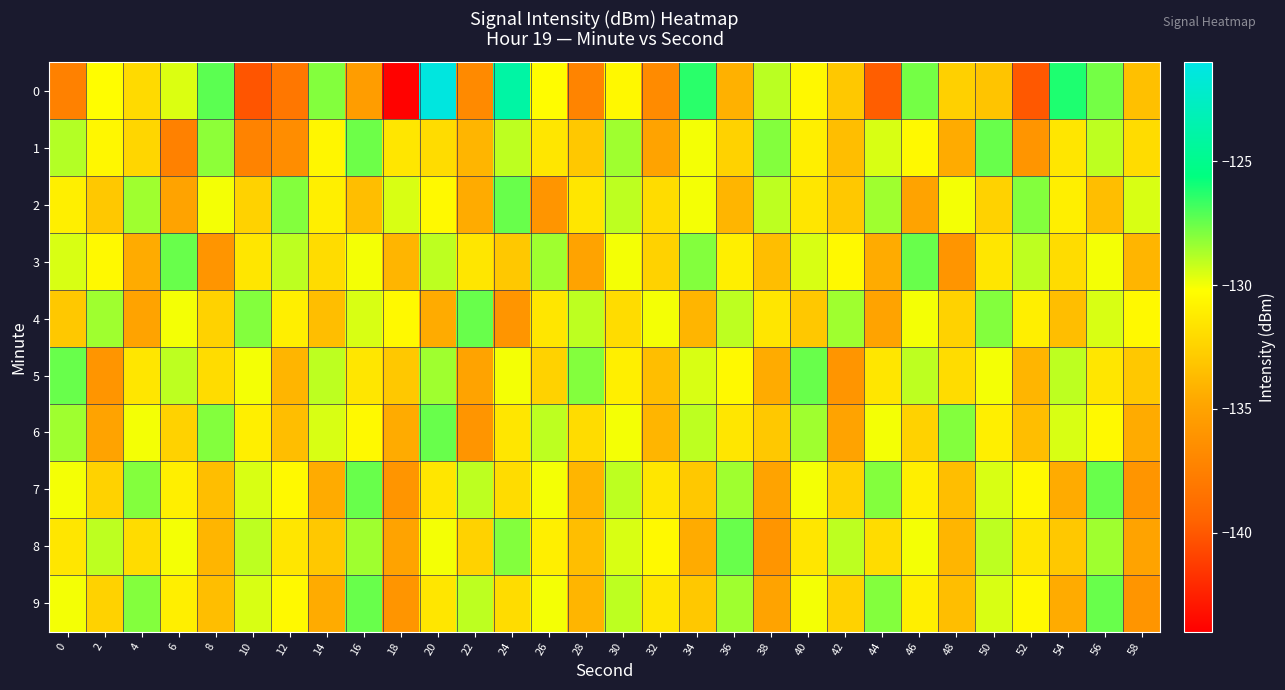

Reading left to right, list all the values displayed in this chart.

0: 0=-137.4	2=-130.3	4=-132.1	6=-129.5	8=-127.3	10=-140.1	12=-138.1	14=-128.0	16=-135.4	18=-143.8	20=-121.3	22=-136.8	24=-123.9	26=-130.3	28=-137.2	30=-130.5	32=-136.7	34=-126.4	36=-134.2	38=-129.0	40=-130.6	42=-133.0	44=-139.7	46=-127.7	48=-132.6	50=-133.2	52=-140.0	54=-126.1	56=-127.7	58=-133.4
1: 0=-128.9	2=-130.6	4=-132.3	6=-137.4	8=-128.2	10=-137.3	12=-136.5	14=-130.6	16=-127.6	18=-131.5	20=-132.0	22=-134.0	24=-129.0	26=-131.5	28=-133.0	30=-128.5	32=-135.0	34=-130.0	36=-132.5	38=-128.0	40=-131.0	42=-133.5	44=-129.5	46=-130.5	48=-134.5	50=-127.5	52=-136.0	54=-131.5	56=-129.0	58=-132.0
2: 0=-131.0	2=-133.0	4=-128.5	6=-135.0	8=-130.0	10=-132.5	12=-128.0	14=-131.0	16=-133.5	18=-129.5	20=-130.5	22=-134.5	24=-127.5	26=-136.0	28=-131.5	30=-129.0	32=-132.0	34=-130.0	36=-134.0	38=-129.0	40=-131.5	42=-133.0	44=-128.5	46=-135.0	48=-130.0	50=-132.5	52=-128.0	54=-131.0	56=-133.5	58=-129.5
3: 0=-129.5	2=-130.5	4=-134.5	6=-127.5	8=-136.0	10=-131.5	12=-129.0	14=-132.0	16=-130.0	18=-134.0	20=-129.0	22=-131.5	24=-133.0	26=-128.5	28=-135.0	30=-130.0	32=-132.5	34=-128.0	36=-131.0	38=-133.5	40=-129.5	42=-130.5	44=-134.5	46=-127.5	48=-136.0	50=-131.5	52=-129.0	54=-132.0	56=-130.0	58=-134.0
4: 0=-133.0	2=-128.5	4=-135.0	6=-130.0	8=-132.5	10=-128.0	12=-131.0	14=-133.5	16=-129.5	18=-130.5	20=-134.5	22=-127.5	24=-136.0	26=-131.5	28=-129.0	30=-132.0	32=-130.0	34=-134.0	36=-129.0	38=-131.5	40=-133.0	42=-128.5	44=-135.0	46=-130.0	48=-132.5	50=-128.0	52=-131.0	54=-133.5	56=-129.5	58=-130.5
5: 0=-127.5	2=-136.0	4=-131.5	6=-129.0	8=-132.0	10=-130.0	12=-134.0	14=-129.0	16=-131.5	18=-133.0	20=-128.5	22=-135.0	24=-130.0	26=-132.5	28=-128.0	30=-131.0	32=-133.5	34=-129.5	36=-130.5	38=-134.5	40=-127.5	42=-136.0	44=-131.5	46=-129.0	48=-132.0	50=-130.0	52=-134.0	54=-129.0	56=-131.5	58=-133.0
6: 0=-128.5	2=-135.0	4=-130.0	6=-132.5	8=-128.0	10=-131.0	12=-133.5	14=-129.5	16=-130.5	18=-134.5	20=-127.5	22=-136.0	24=-131.5	26=-129.0	28=-132.0	30=-130.0	32=-134.0	34=-129.0	36=-131.5	38=-133.0	40=-128.5	42=-135.0	44=-130.0	46=-132.5	48=-128.0	50=-131.0	52=-133.5	54=-129.5	56=-130.5	58=-134.5
7: 0=-130.0	2=-132.5	4=-128.0	6=-131.0	8=-133.5	10=-129.5	12=-130.5	14=-134.5	16=-127.5	18=-136.0	20=-131.5	22=-129.0	24=-132.0	26=-130.0	28=-134.0	30=-129.0	32=-131.5	34=-133.0	36=-128.5	38=-135.0	40=-130.0	42=-132.5	44=-128.0	46=-131.0	48=-133.5	50=-129.5	52=-130.5	54=-134.5	56=-127.5	58=-136.0
8: 0=-131.5	2=-129.0	4=-132.0	6=-130.0	8=-134.0	10=-129.0	12=-131.5	14=-133.0	16=-128.5	18=-135.0	20=-130.0	22=-132.5	24=-128.0	26=-131.0	28=-133.5	30=-129.5	32=-130.5	34=-134.5	36=-127.5	38=-136.0	40=-131.5	42=-129.0	44=-132.0	46=-130.0	48=-134.0	50=-129.0	52=-131.5	54=-133.0	56=-128.5	58=-135.0
9: 0=-130.0	2=-132.5	4=-128.0	6=-131.0	8=-133.5	10=-129.5	12=-130.5	14=-134.5	16=-127.5	18=-136.0	20=-131.5	22=-129.0	24=-132.0	26=-130.0	28=-134.0	30=-129.0	32=-131.5	34=-133.0	36=-128.5	38=-135.0	40=-130.0	42=-132.5	44=-128.0	46=-131.0	48=-133.5	50=-129.5	52=-130.5	54=-134.5	56=-127.5	58=-136.0